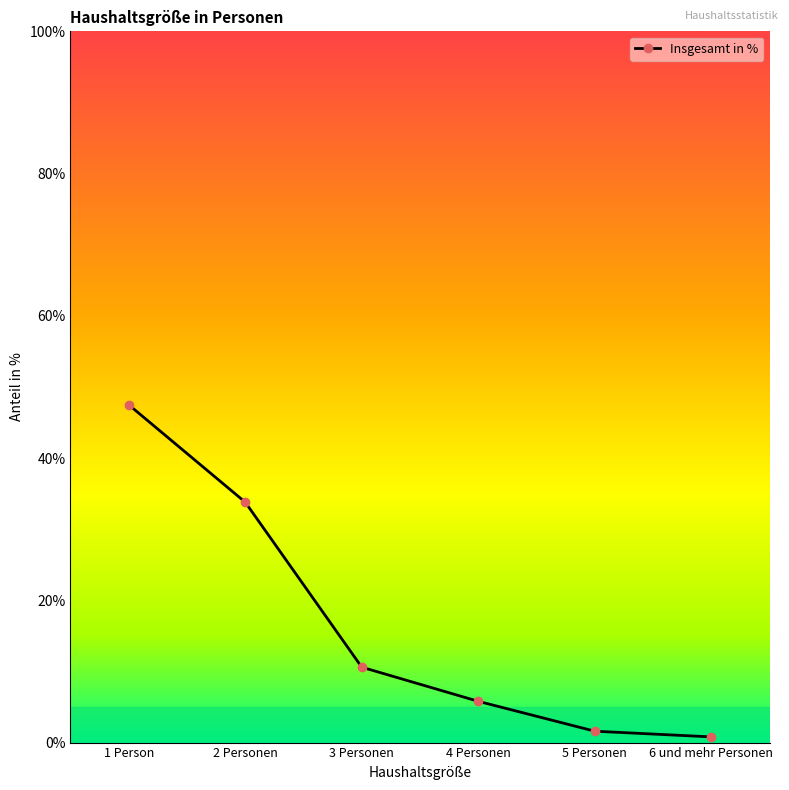

How many lines are shown in the chart?

1